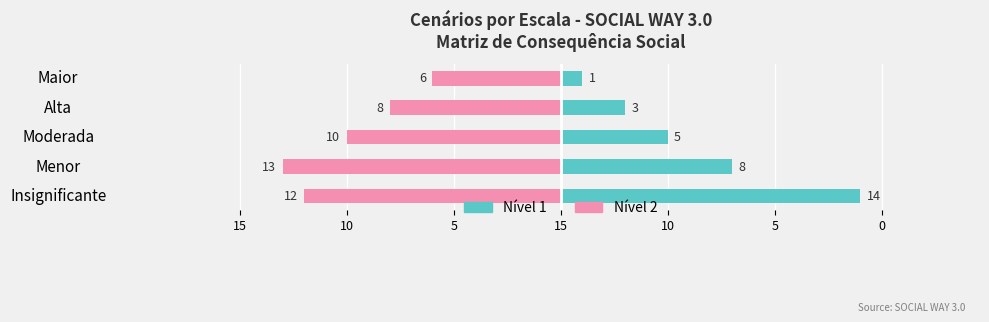

How many data points in Nível 2 are less than -10?

2